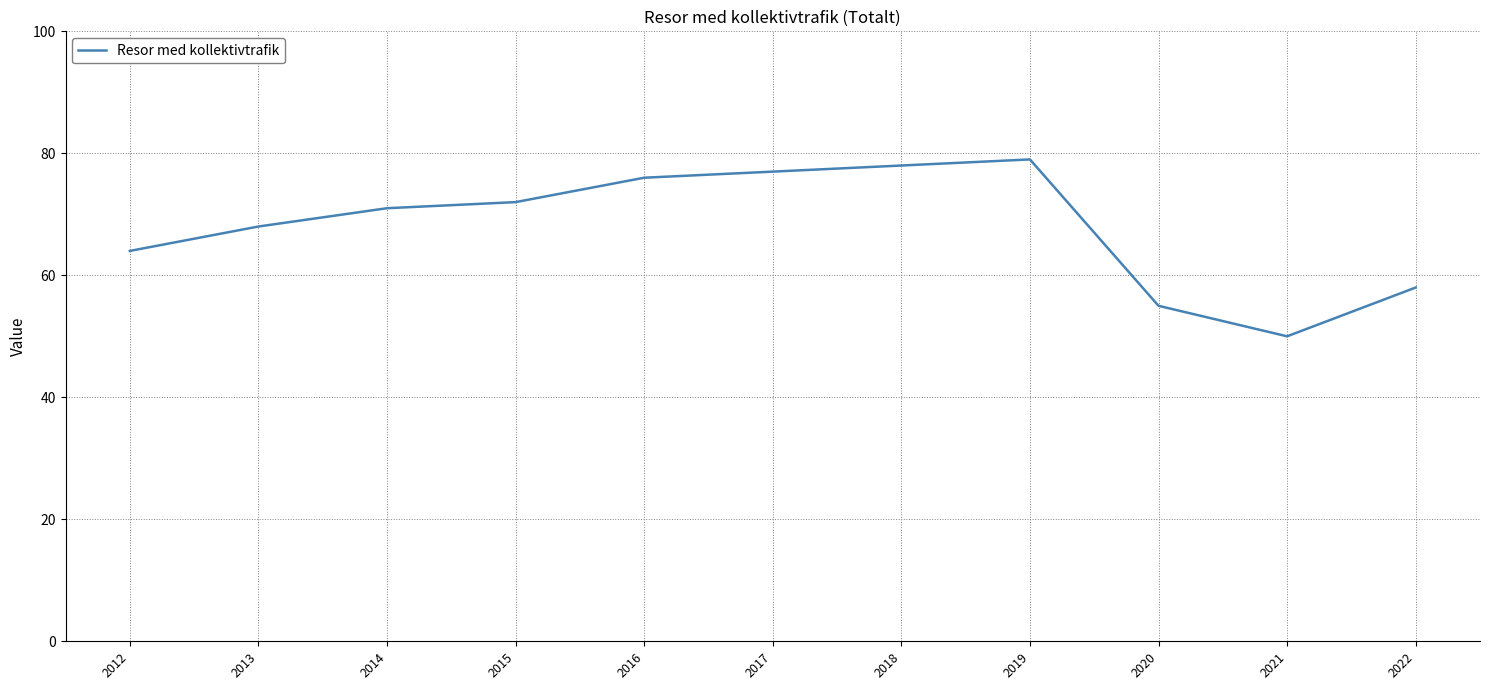

Reading right to left, extract all data points from this chart.

58	50	55	79	78	77	76	72	71	68	64